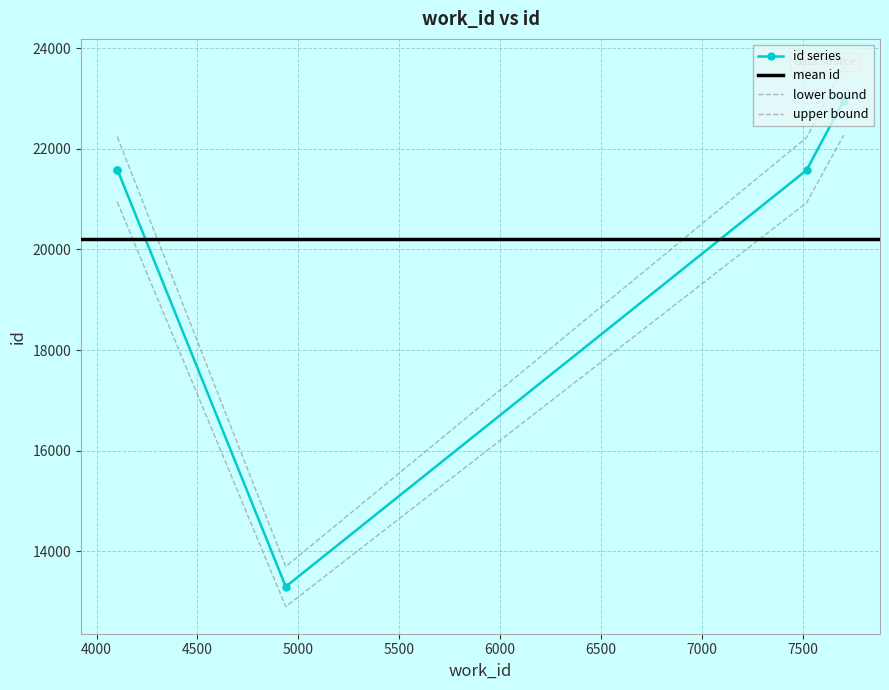

Is it true that the value at 7520 is 35519?

False